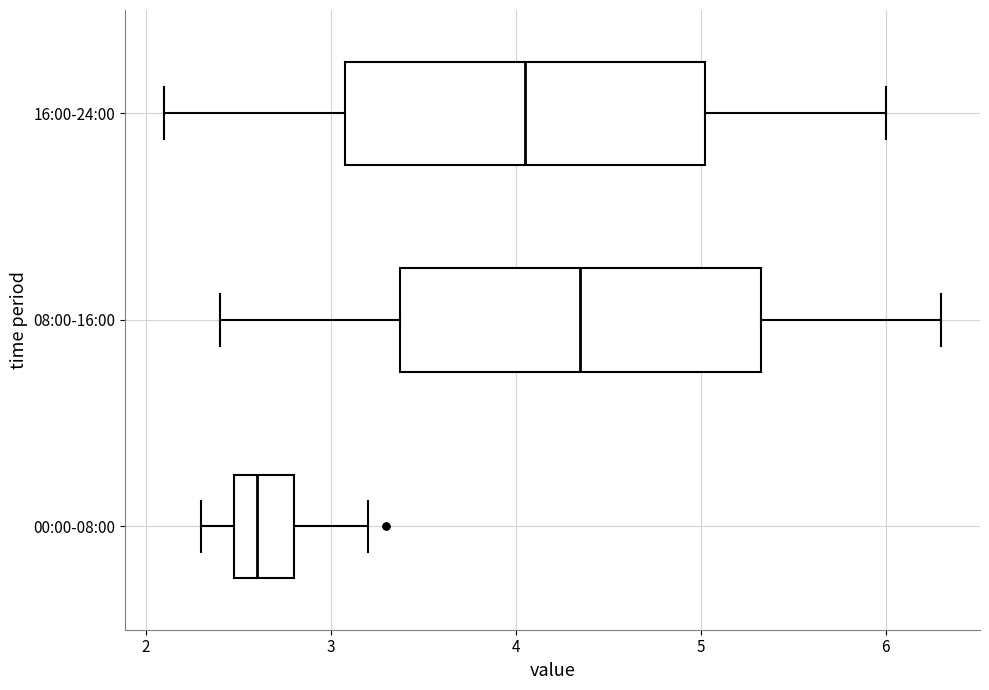

Where is the left edge of the box for 00:00-08:00 on the x-axis? The values are not printed on the chart, so give them approximately, as read against the axis.

2.5